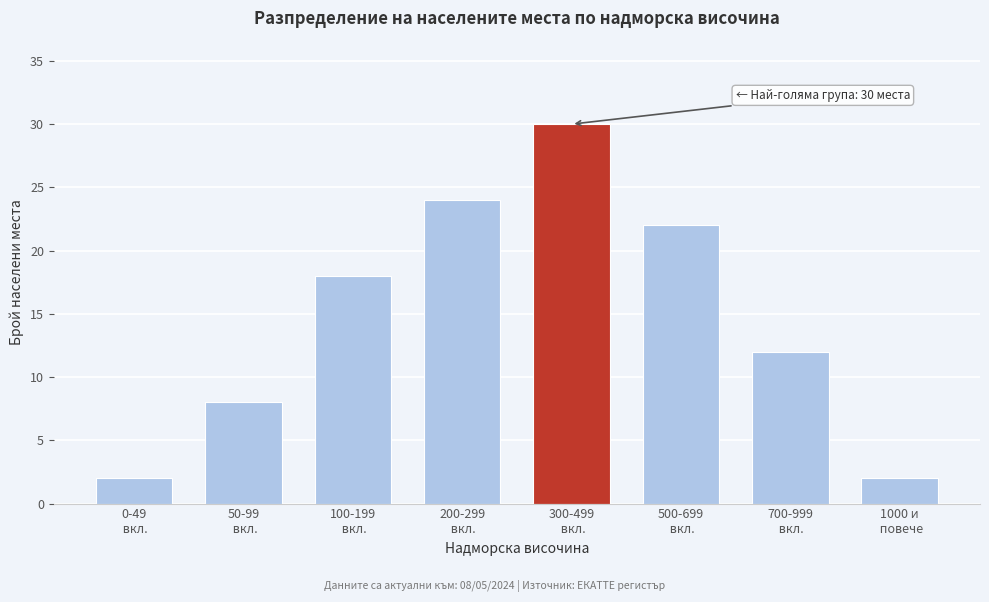

Reading left to right, what are all the values shown in this chart?

2	8	18	24	30	22	12	2